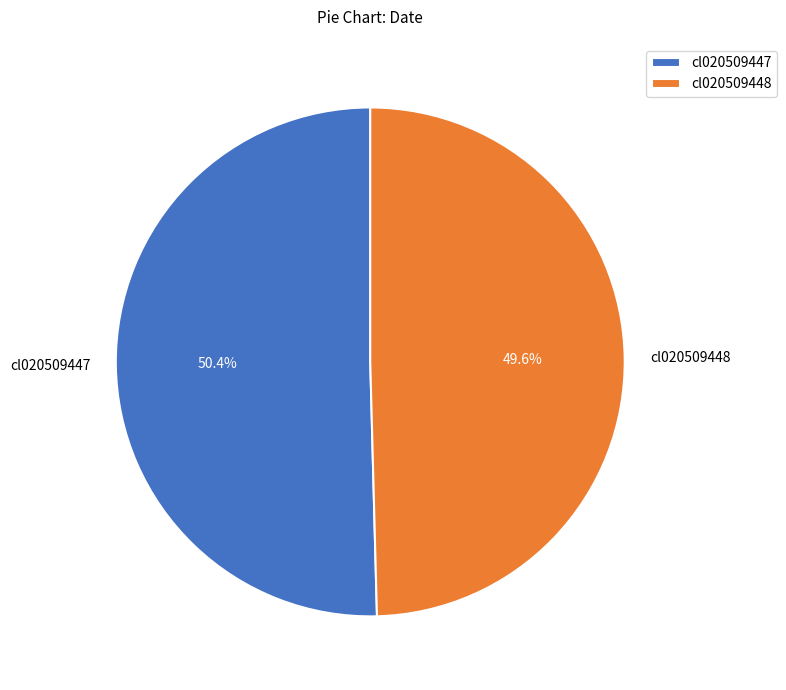

Which slice is the smallest?

cl020509448